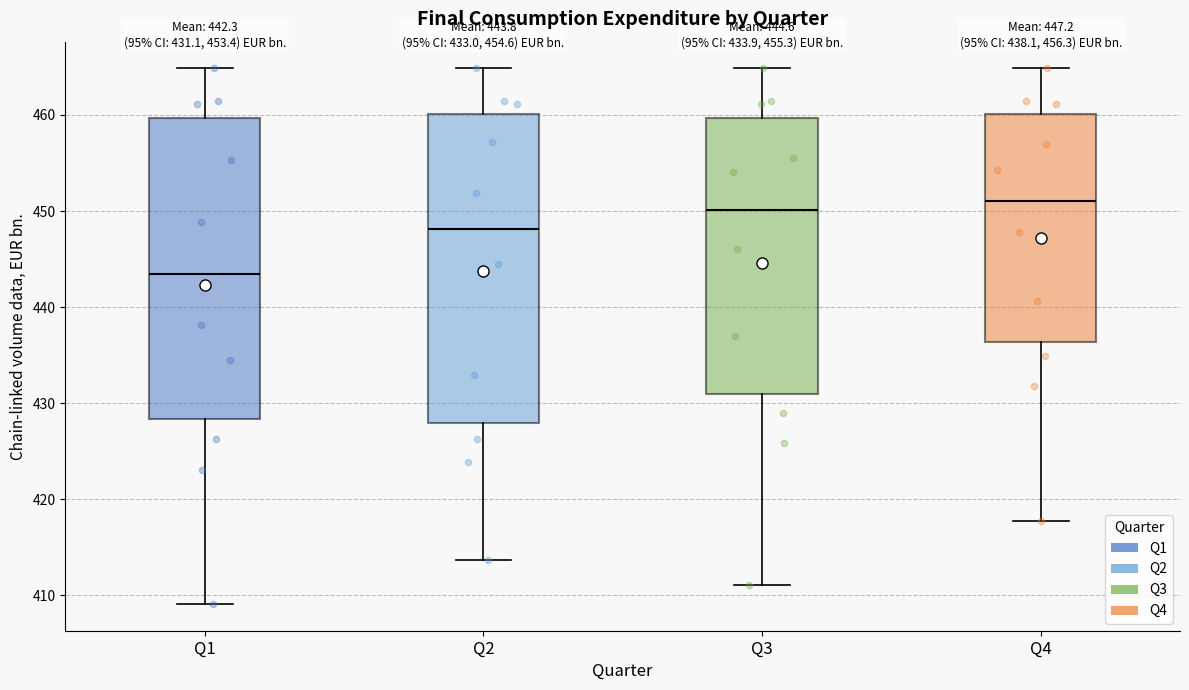

Which box has the highest median line?

Q4